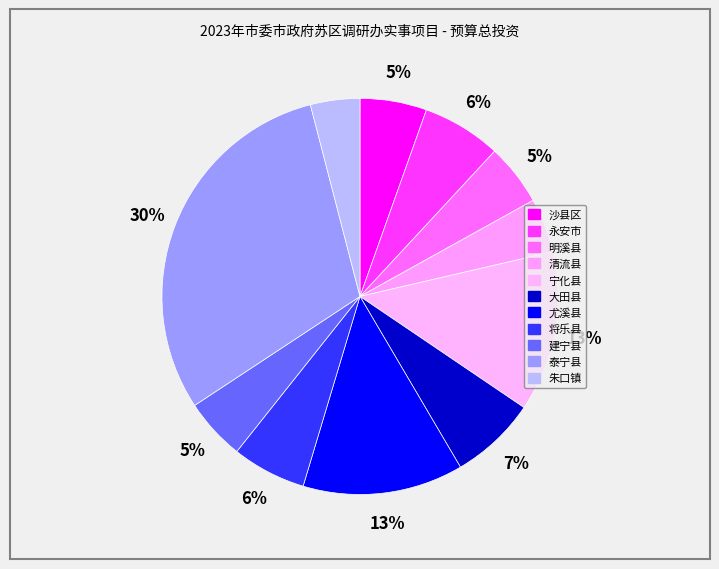

Rank the categories by value from lowest to highest.

朱口镇, 清流县, 明溪县, 建宁县, 沙县区, 将乐县, 永安市, 大田县, 宁化县, 尤溪县, 泰宁县